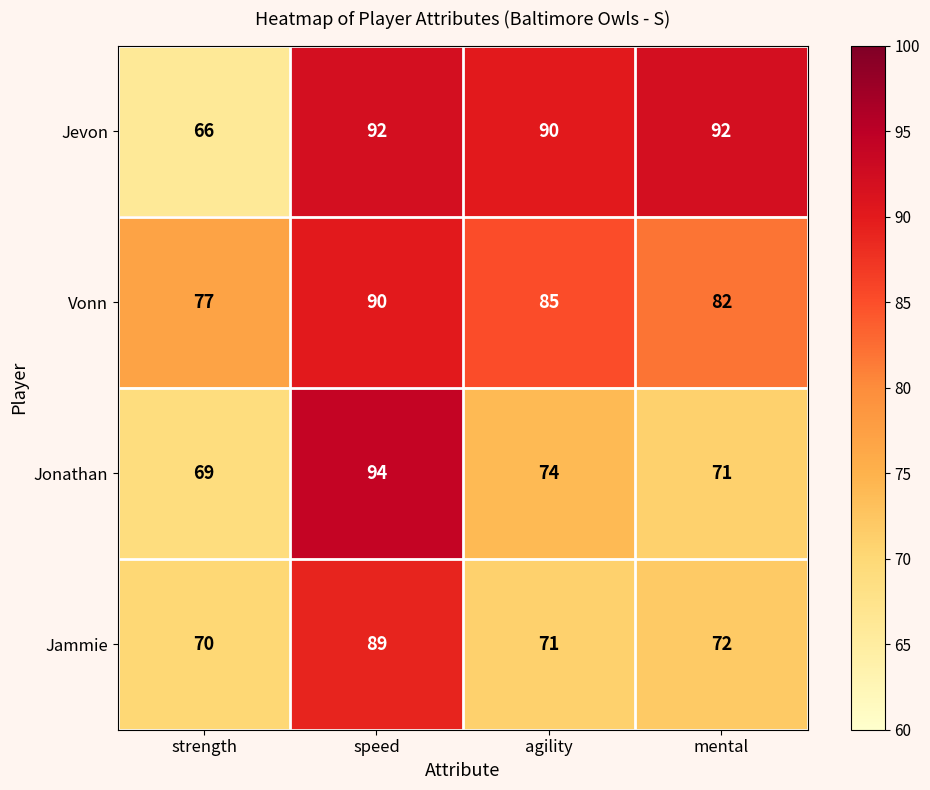

At how many categories does at least one series exceed 67?

4